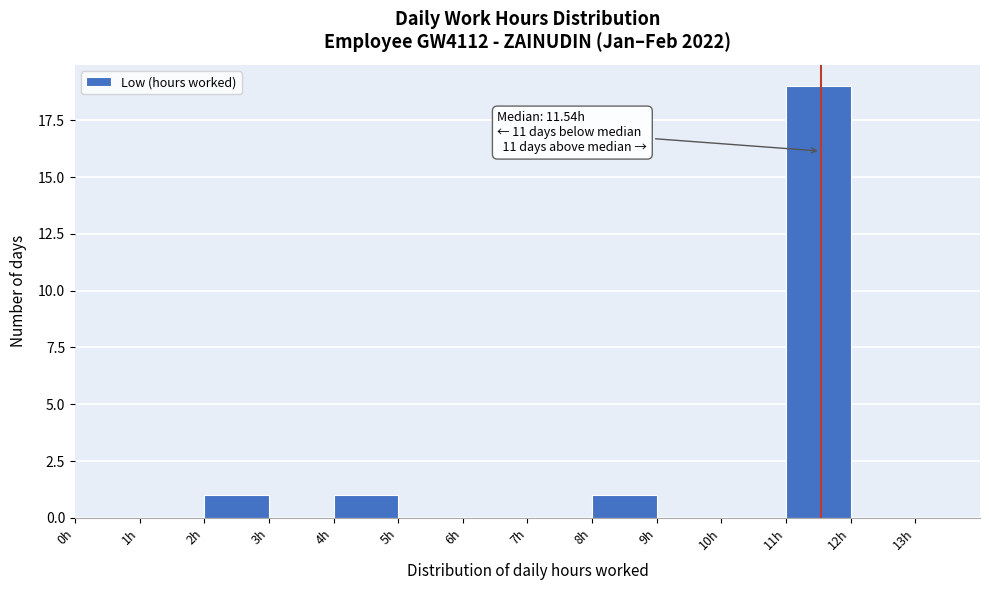

Which range on the x-axis has the tallest bar?

11 to 12